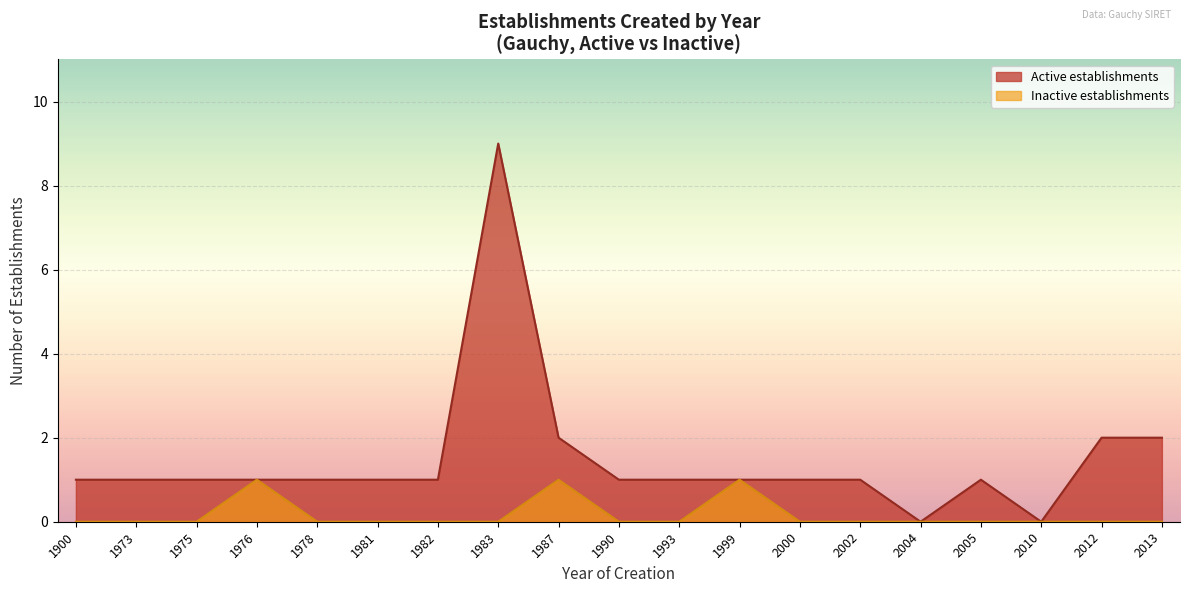

Which has a higher value, 1990 or 1973?

1990